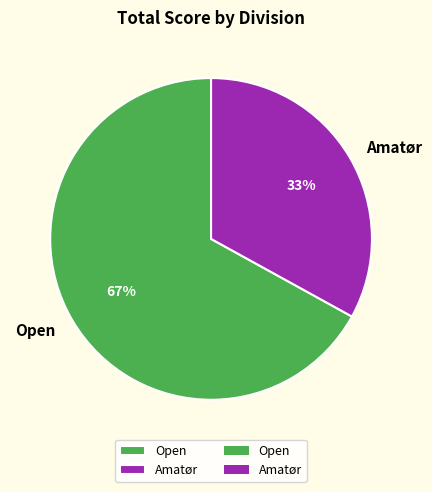

Does any single category account for the majority?

Yes